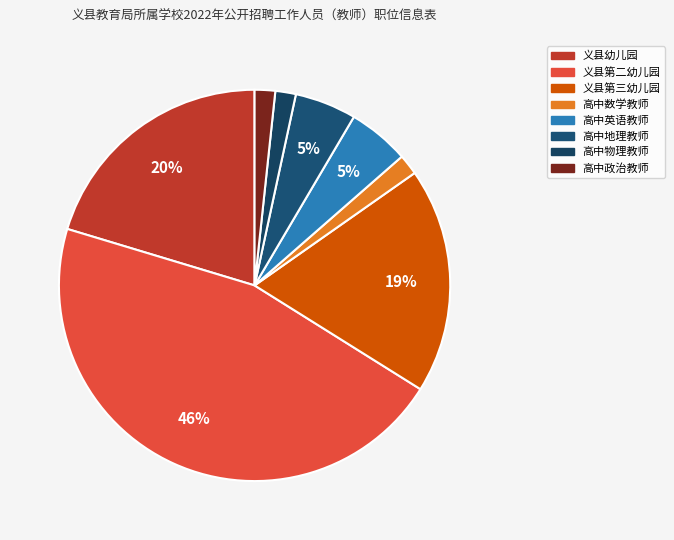

Does 高中数学教师 represent more than half of the total?

No